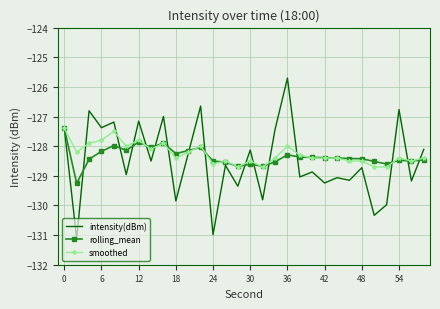

Which series has the largest range (max minus min)?

intensity(dBm)